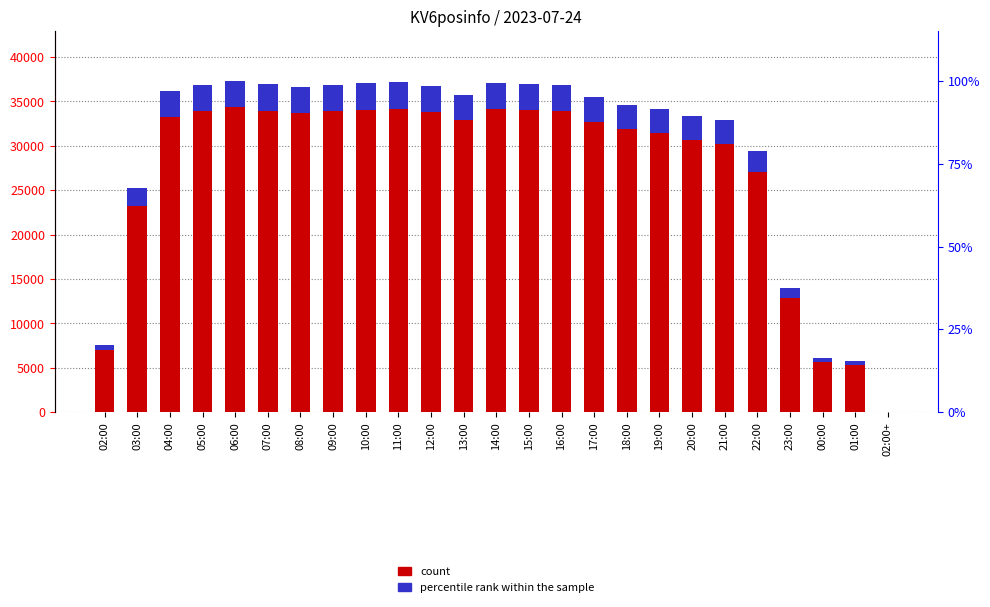

What is the label of the 1st bar from the right?

02:00+